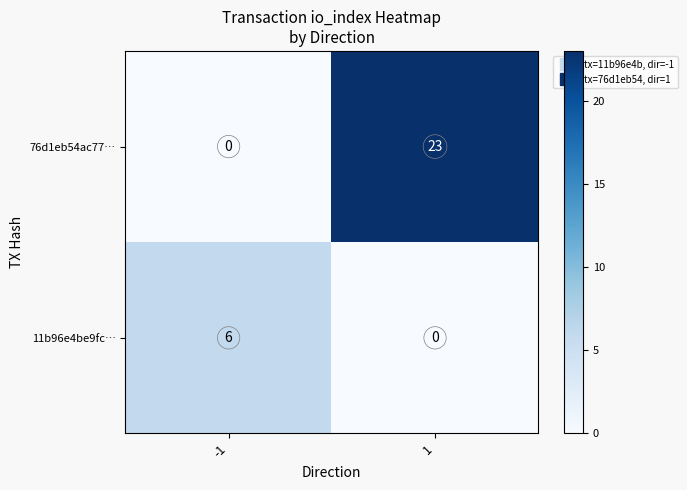

Reading left to right, transcribe all the data shown in this chart.

76d1eb54ac77…: -1=0	1=23
11b96e4be9fc…: -1=6	1=0